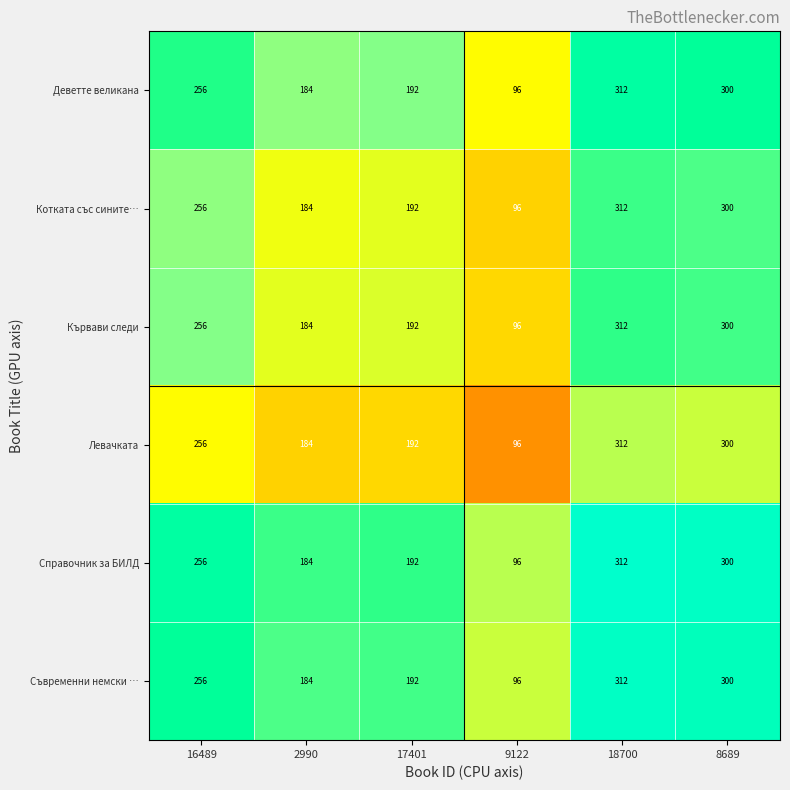

The value of Левачката at 18700 is 514. True or false?

False